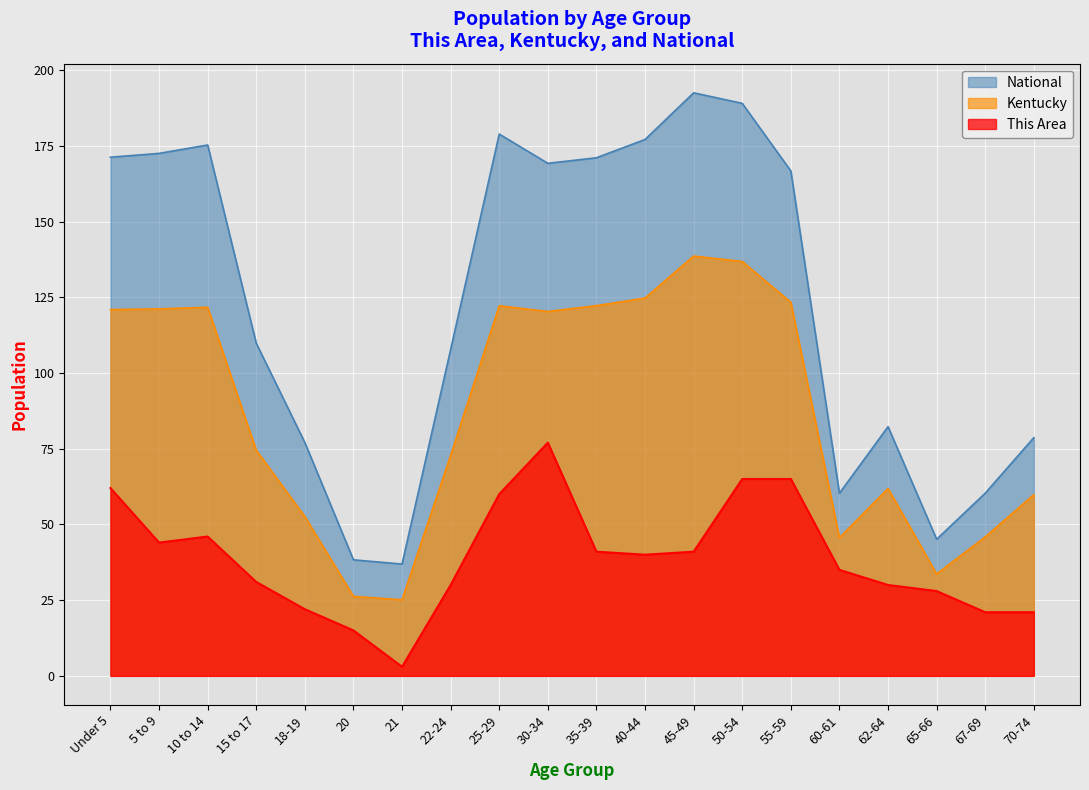

The value of This Area at 40-44 is 40.0. True or false?

True